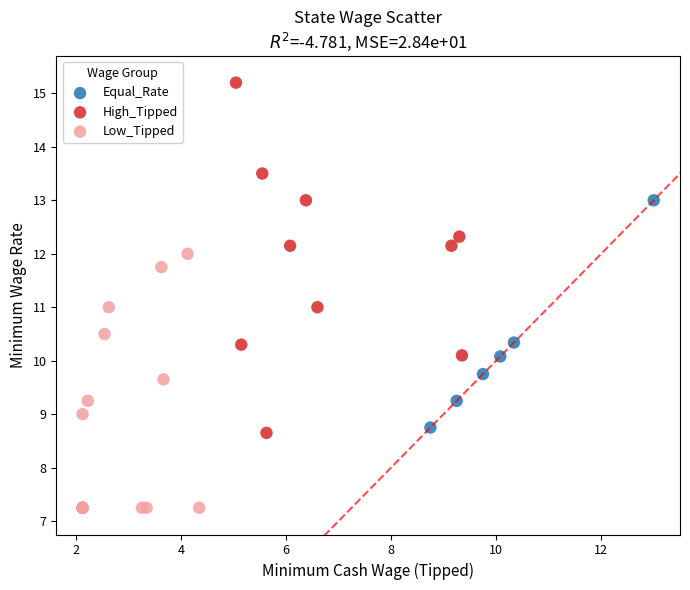

Which series contains the highest Y value?

High_Tipped